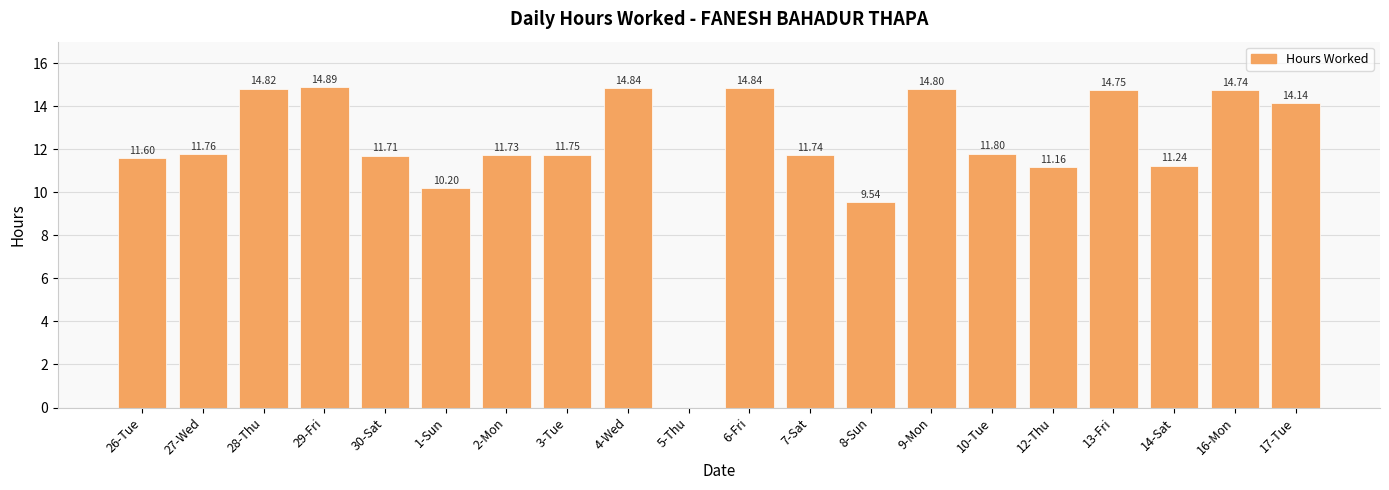

What value does the data have at 14-Sat?

11.2